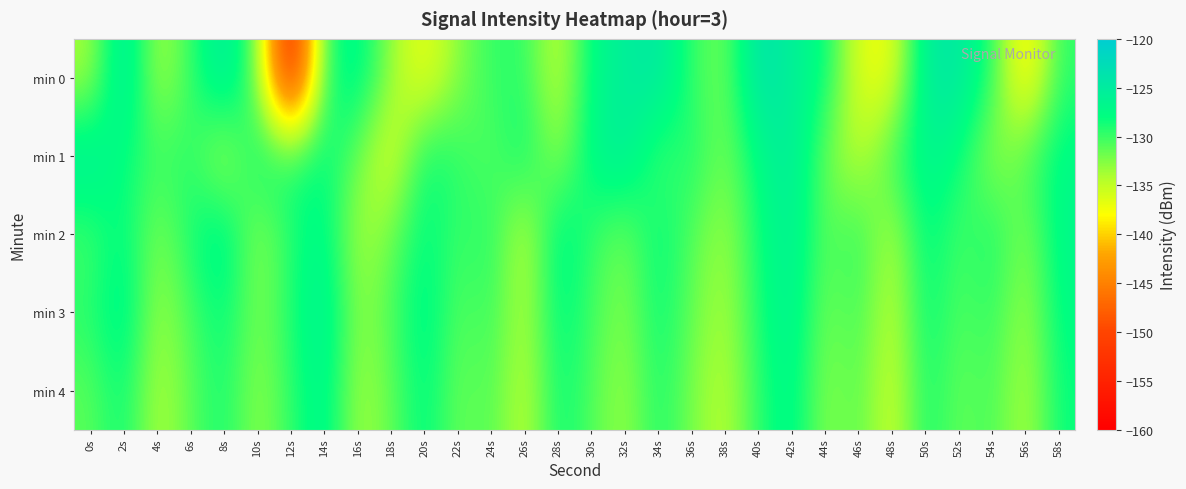

What is the spread (max minus min) of values at 22s?

3.2